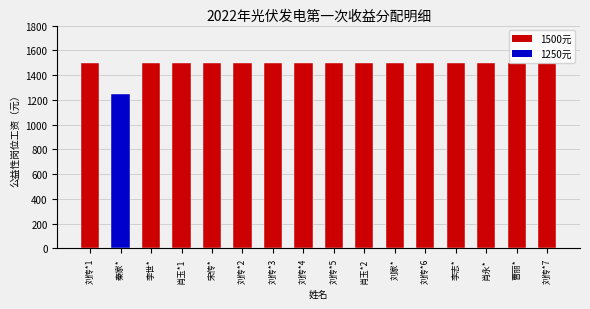

Reading left to right, extract all data points from this chart.

刘传*1=1500	秦家*=1250	李世*=1500	肖玉*1=1500	宋传*=1500	刘传*2=1500	刘传*3=1500	刘传*4=1500	刘传*5=1500	肖玉*2=1500	刘家*=1500	刘传*6=1500	李志*=1500	肖永*=1500	曹丽*=1500	刘传*7=1500